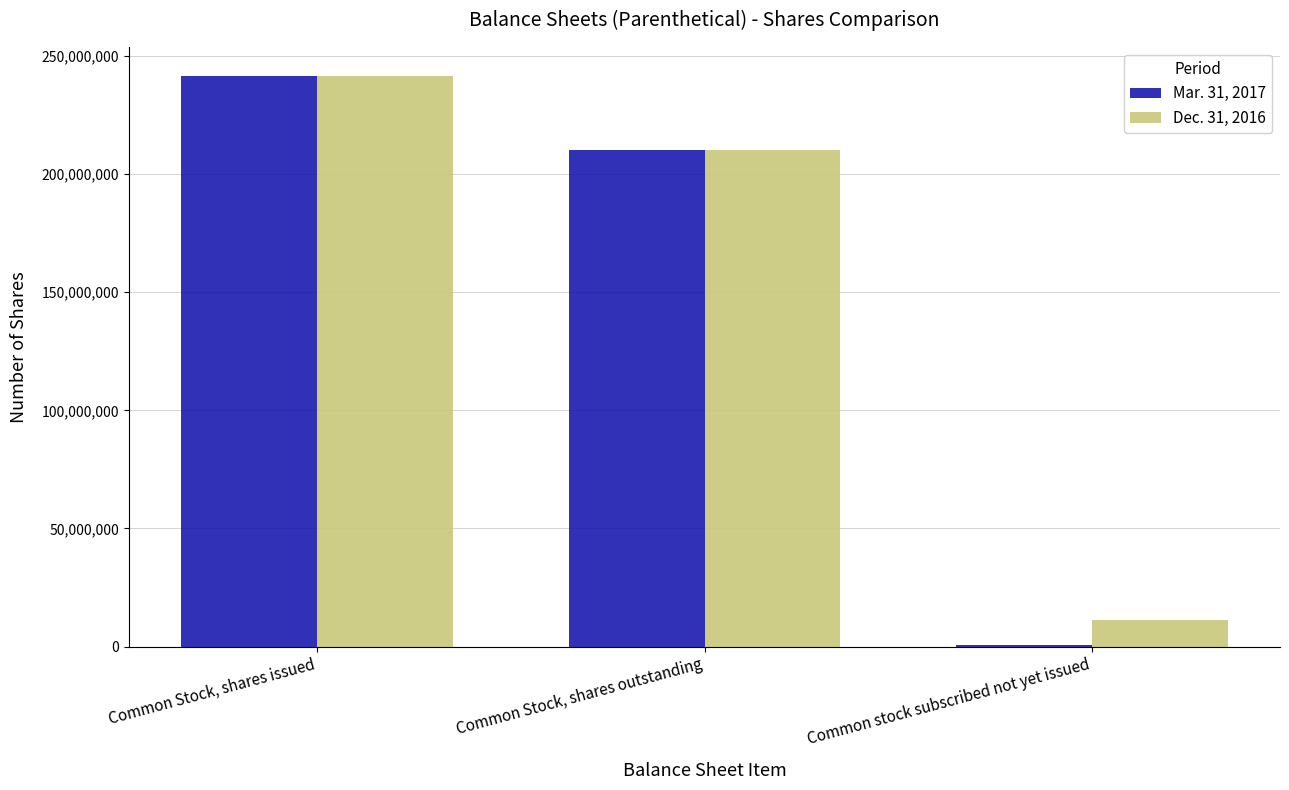

The value of Dec. 31, 2016 at Common Stock, shares outstanding is 363036777. True or false?

False